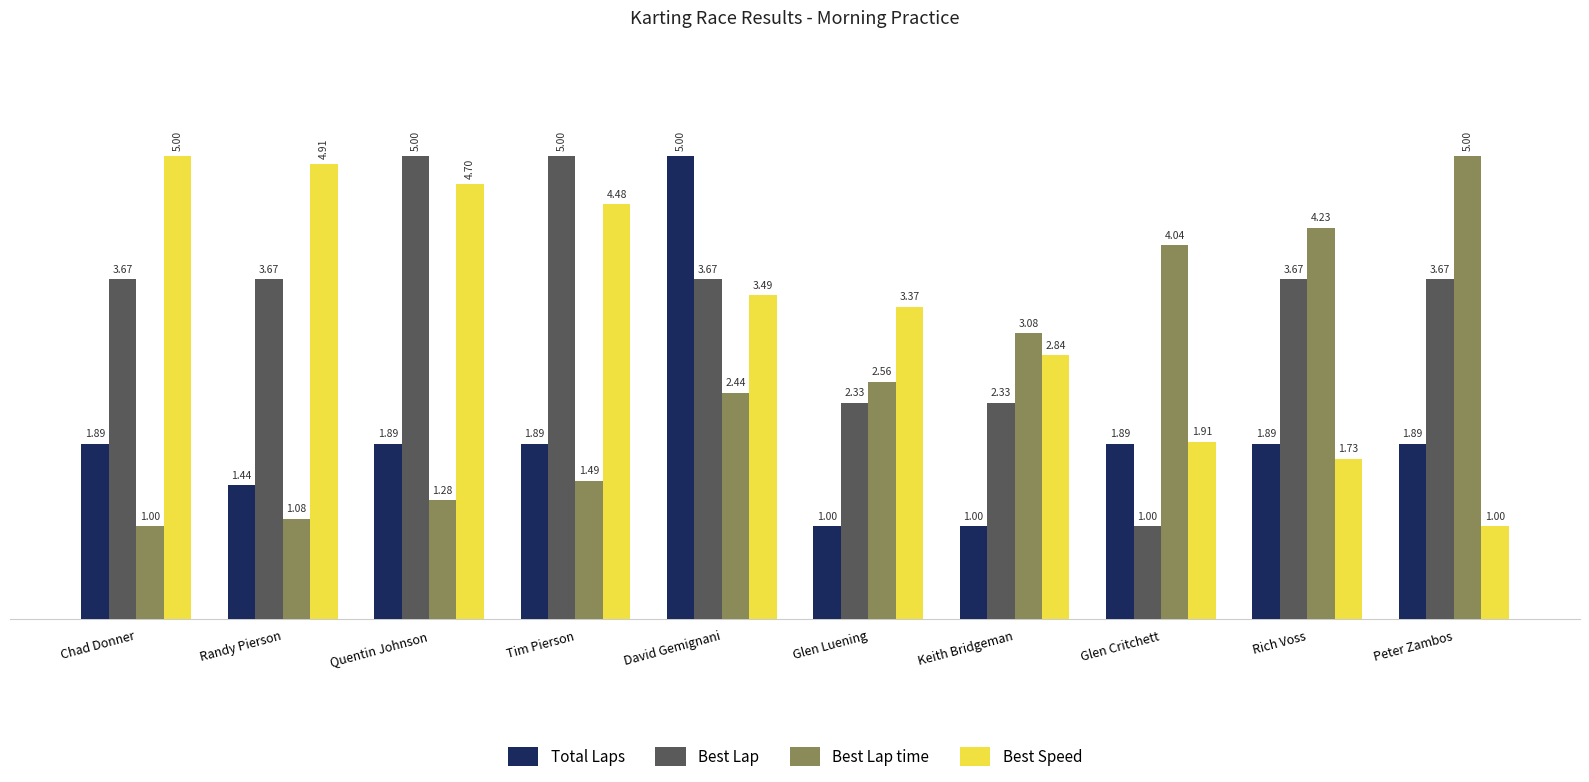

Where is Best Speed nearest to the value 3?

Keith Bridgeman